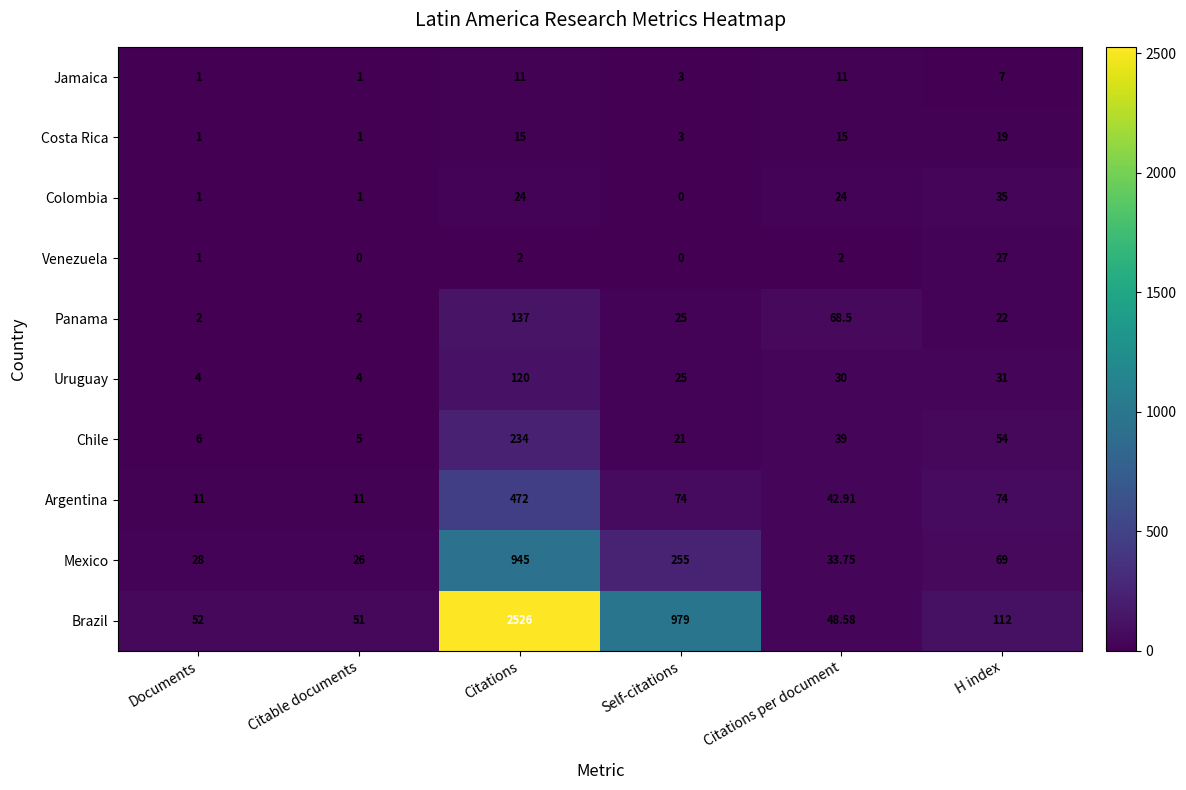

Which category has the highest value across all series?

Citations